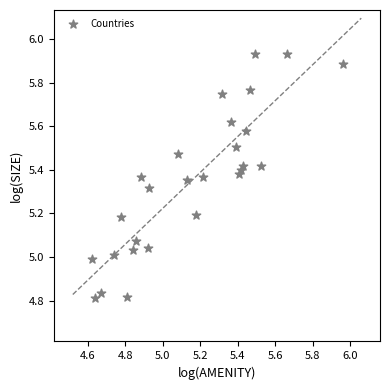

What is the range of Y values (max minus min)?

1.1